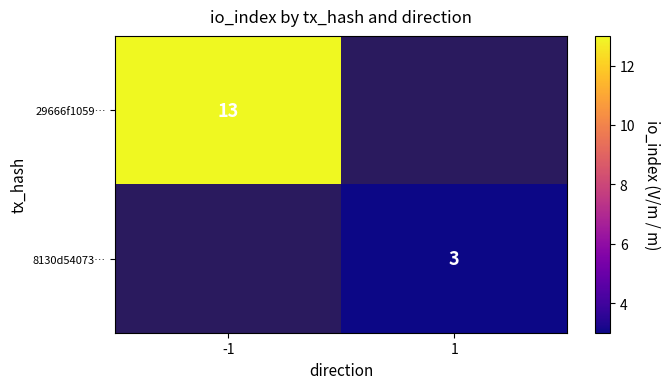

What is the greatest value displayed?

13.0